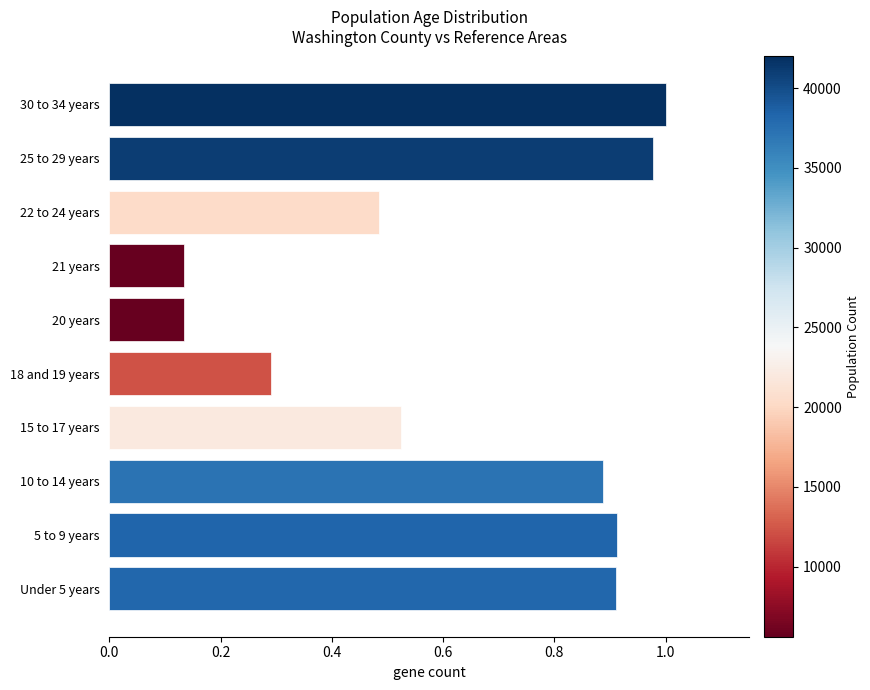

What is the sum of all values?

6.3